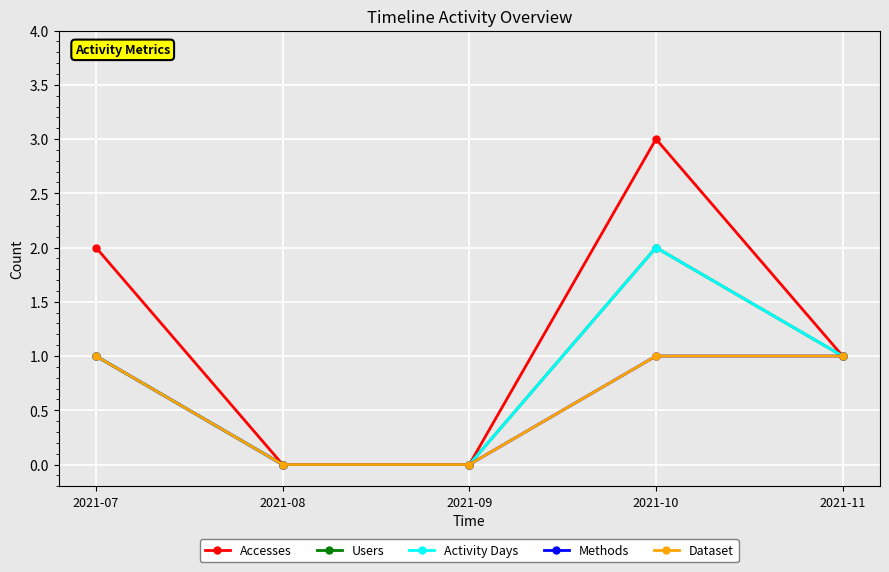

Which series has the largest total across all categories?

Accesses